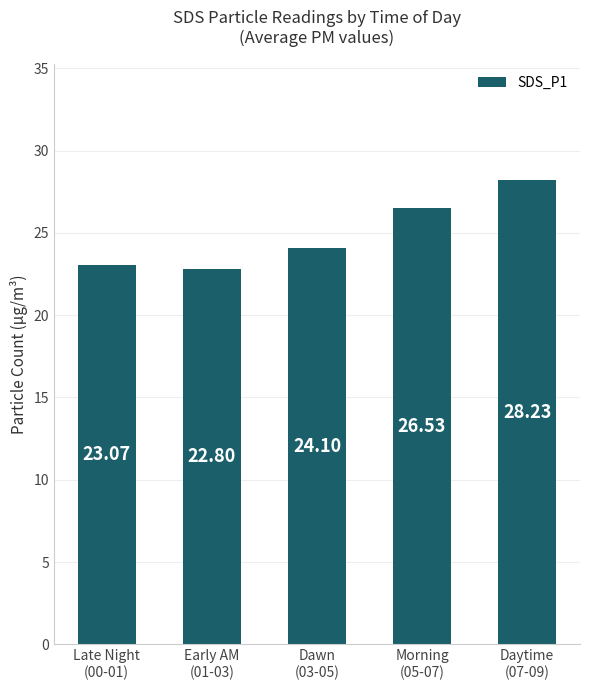

What is the difference between the maximum and minimum values?

5.4